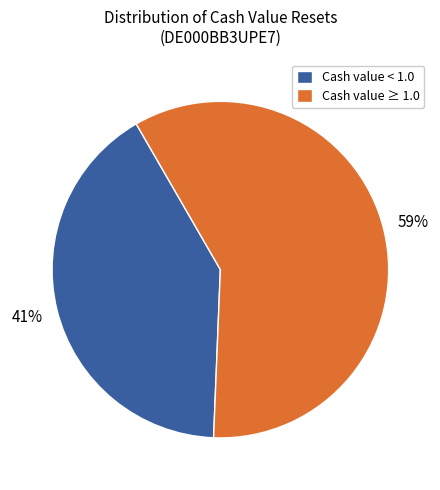

Do Cash value < 1.0 and Cash value ≥ 1.0 together represent more than half of the pie?

Yes